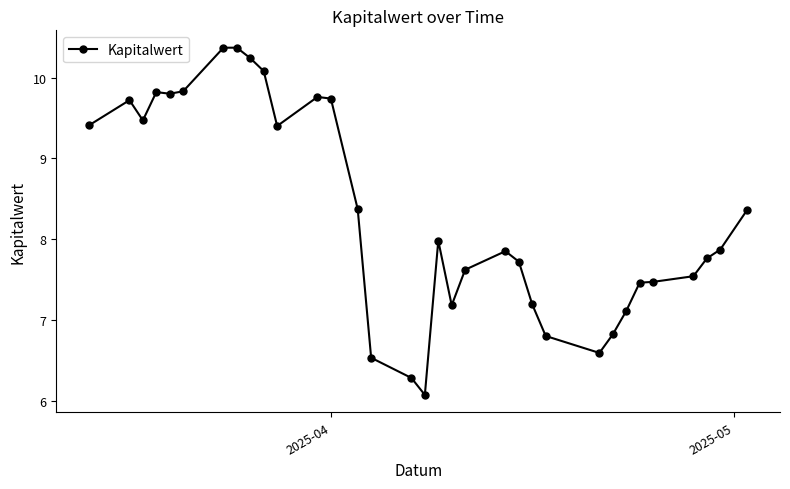

What is the sum of all values?

274.6